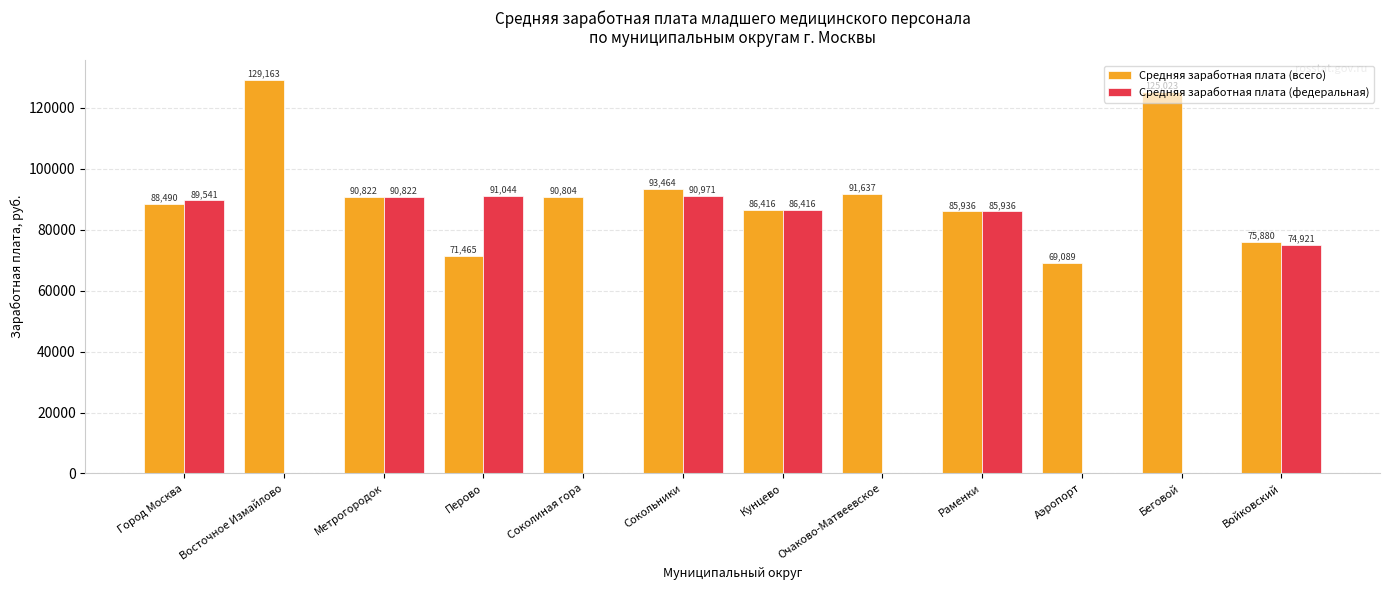

What is the highest value of the Средняя заработная плата (всего) series?

129163.4